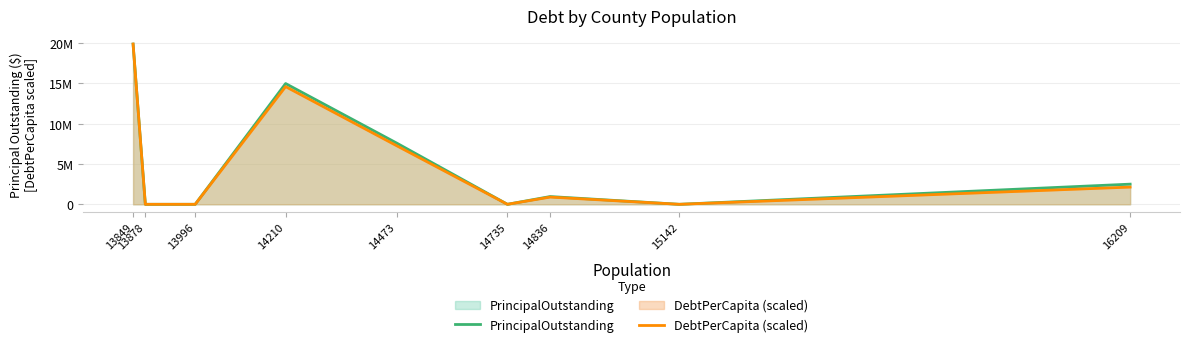

At how many categories does at least one series exceed 4225578?

3